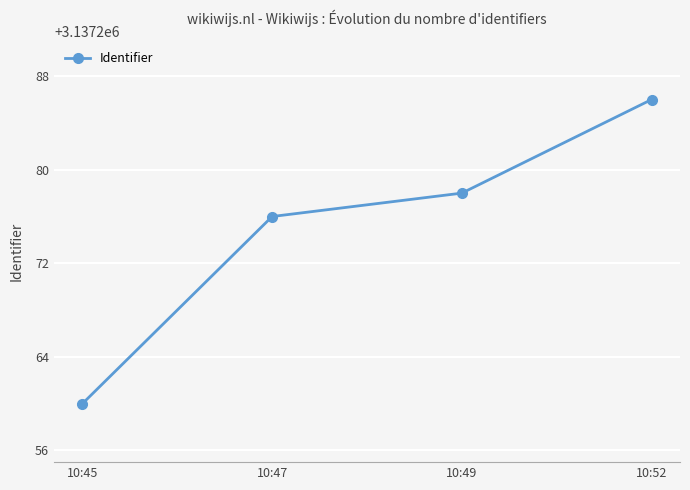

The chart shows a value of 4938302 at 10:49. True or false?

False